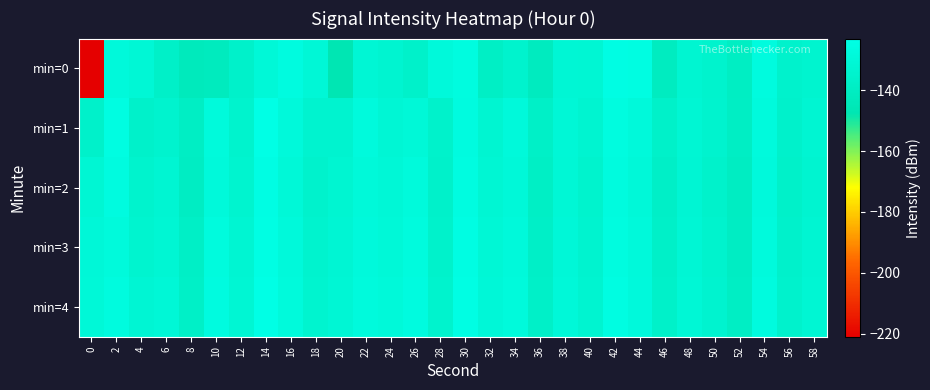

Which series has the widest spread of values?

min=0